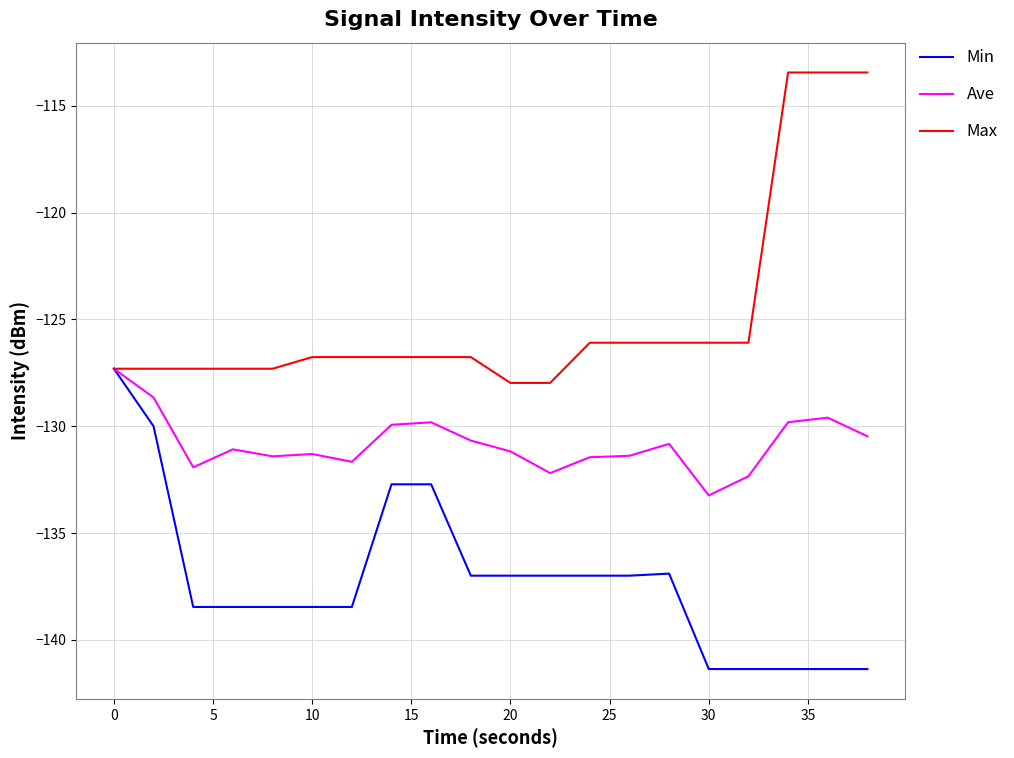

Count the number of categories in the chart.

20